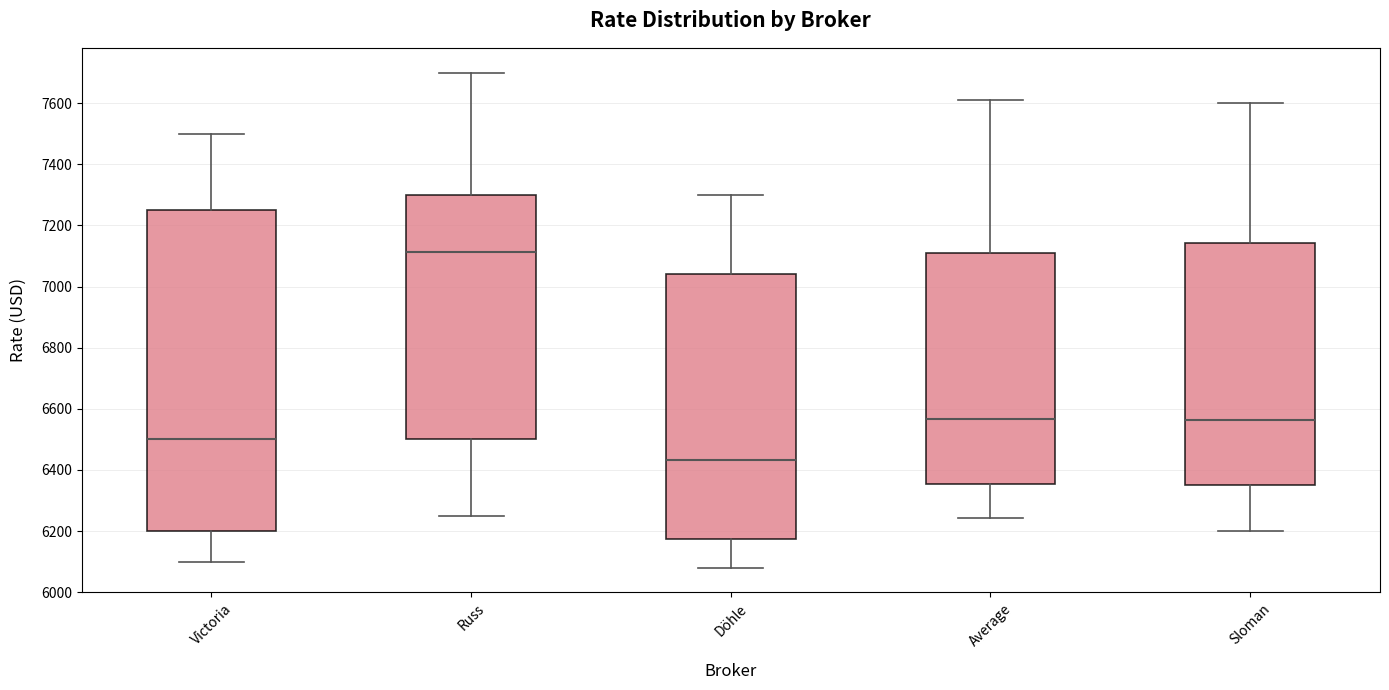

Which box is the tallest, from its lower edge to its upper edge?

Victoria